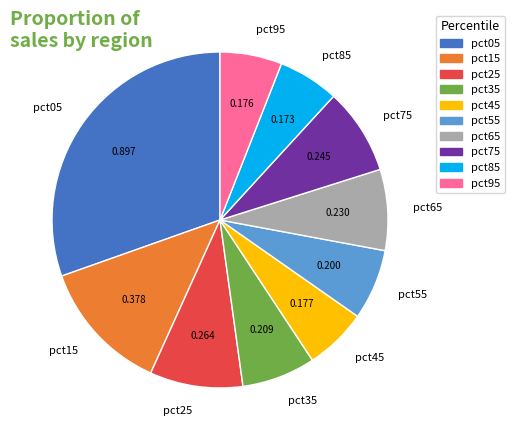

Is there a majority slice in this chart?

No